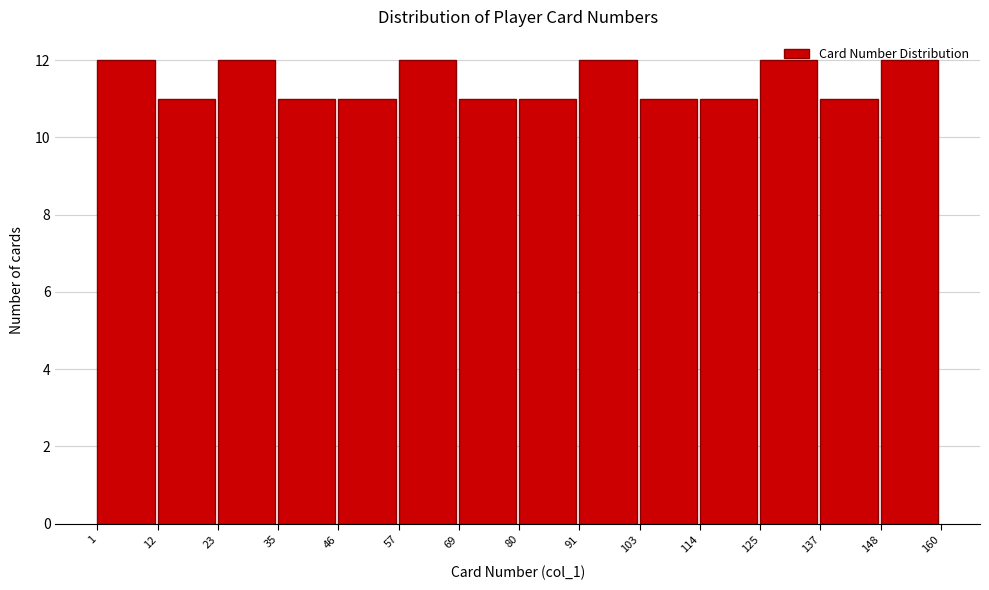

Reading left to right, list every bar in this chart as the range it spans on the x-axis followed by its height. The values are not printed on the chart, so give them approximately, as read against the axis.

1 to 12: 12
12 to 23: 11
23 to 35: 12
35 to 46: 11
46 to 57: 11
57 to 69: 12
69 to 80: 11
80 to 91: 11
91 to 103: 12
103 to 114: 11
114 to 125: 11
125 to 137: 12
137 to 148: 11
148 to 160: 12